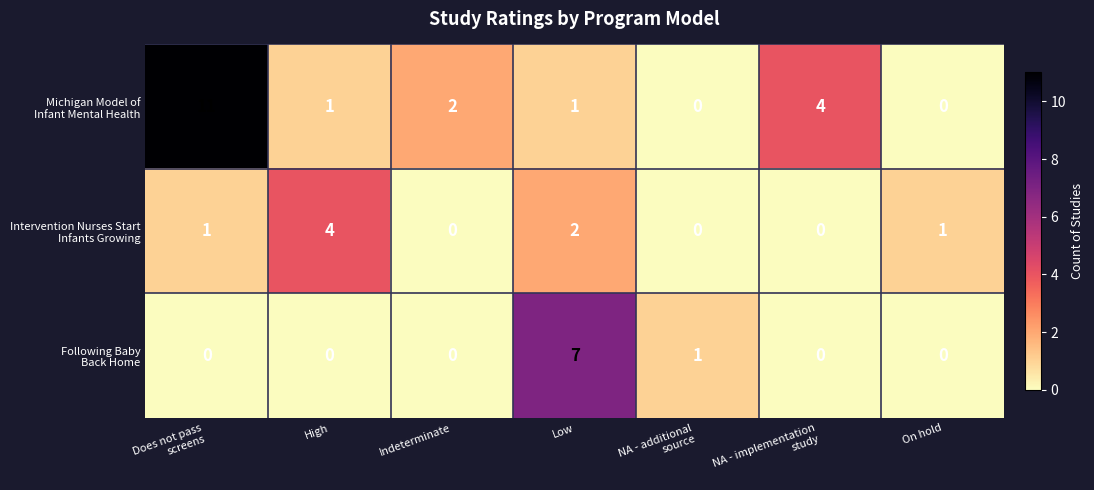

What is the total value across all series at High?

5